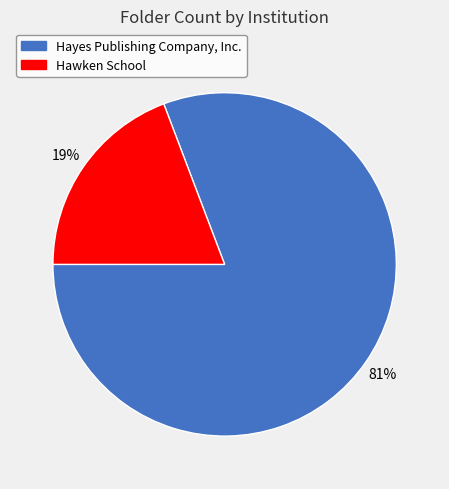

Does any single category account for the majority?

Yes